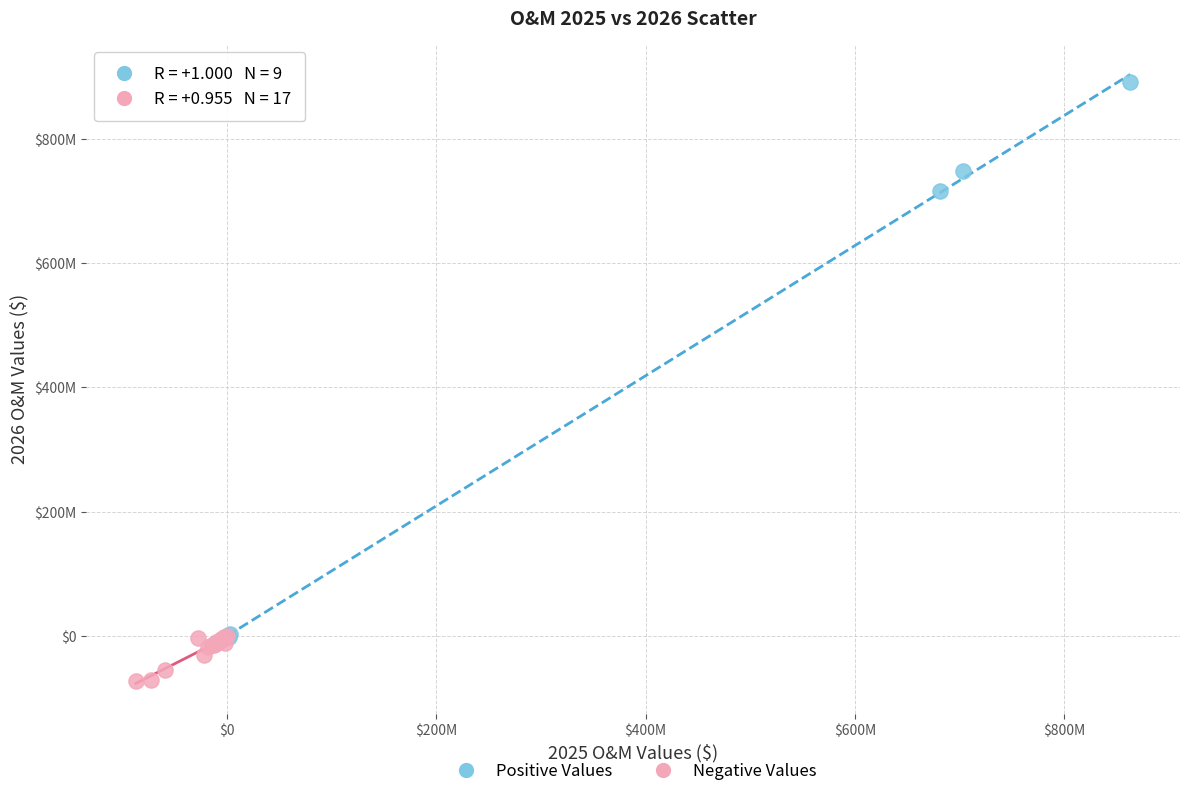

Which series reaches the maximum Y coordinate?

Positive Values